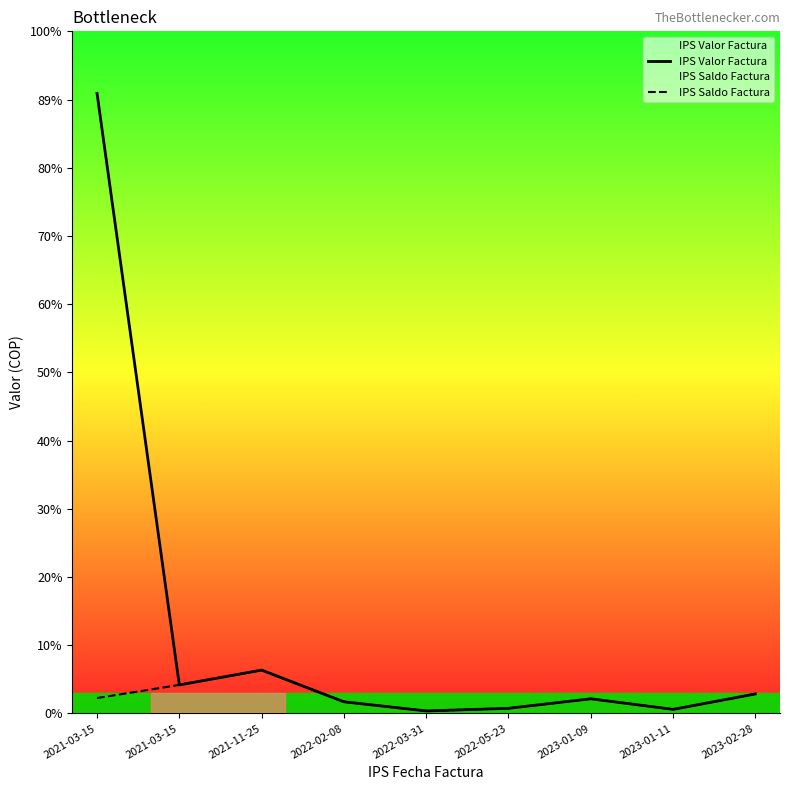

What is the difference between the IPS Valor Factura values at 2023-01-11 and 2023-02-28?

455238